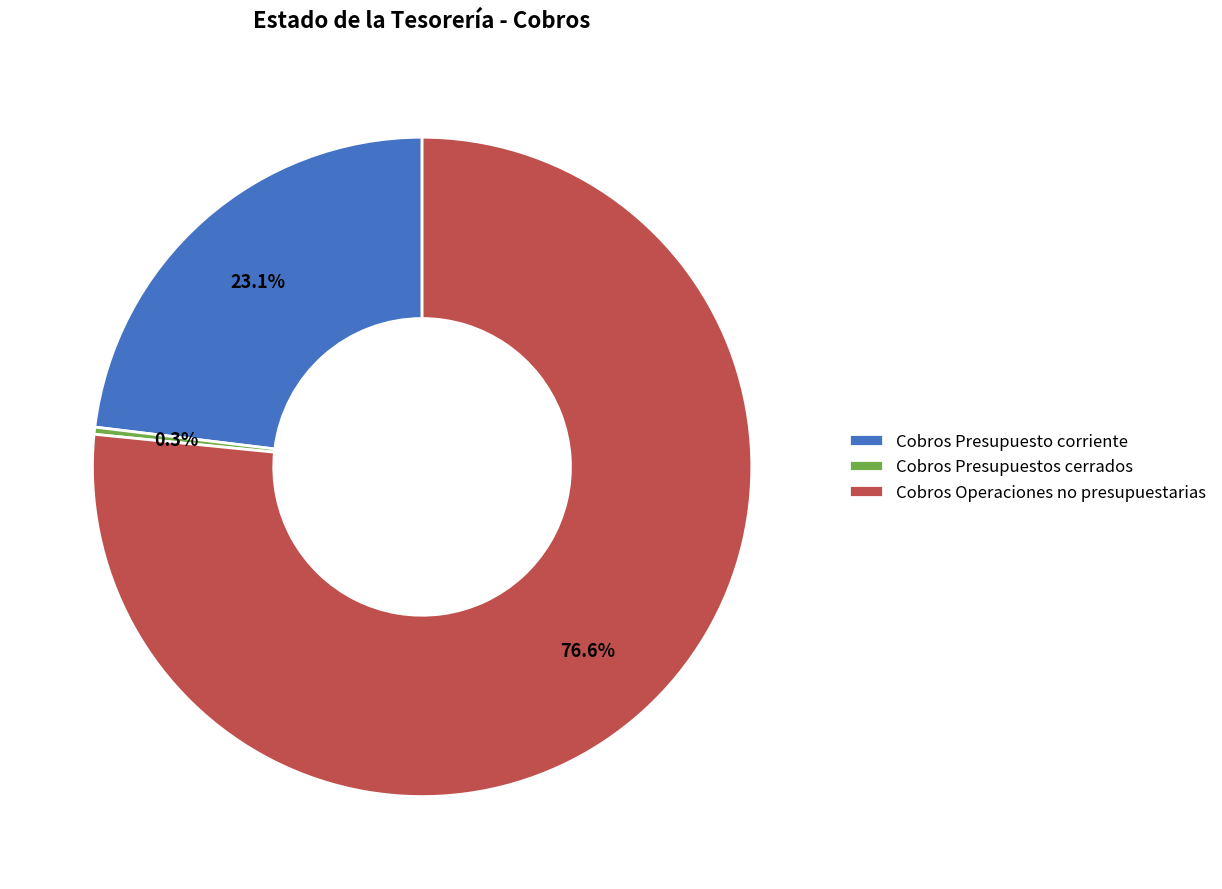

What percentage do Cobros Presupuestos cerrados and Cobros Operaciones no presupuestarias together represent?

76.9%